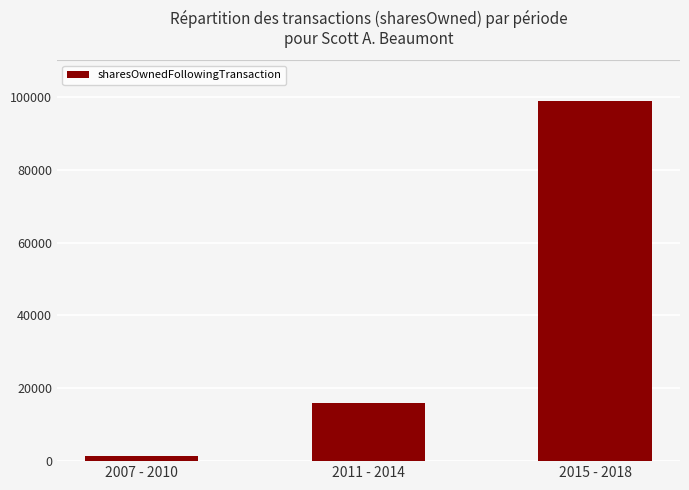

Reading left to right, what are all the values shown in this chart?

1500	15865	98878